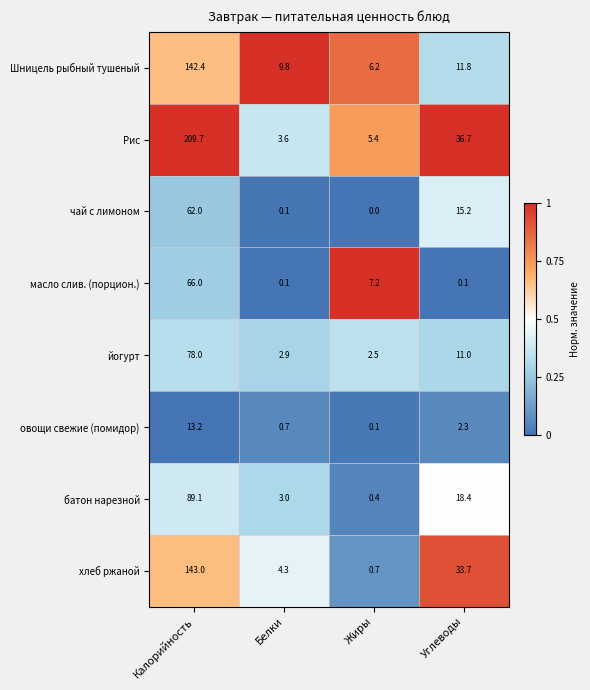

Which series has the largest range (max minus min)?

Рис